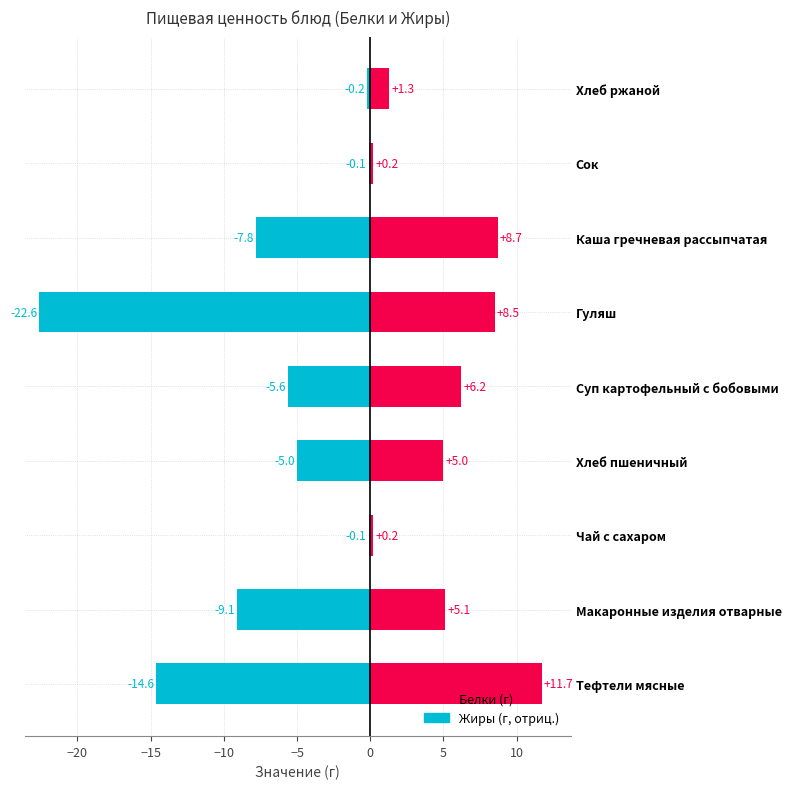

Are the bars grouped side by side (vs. stacked)?

Yes